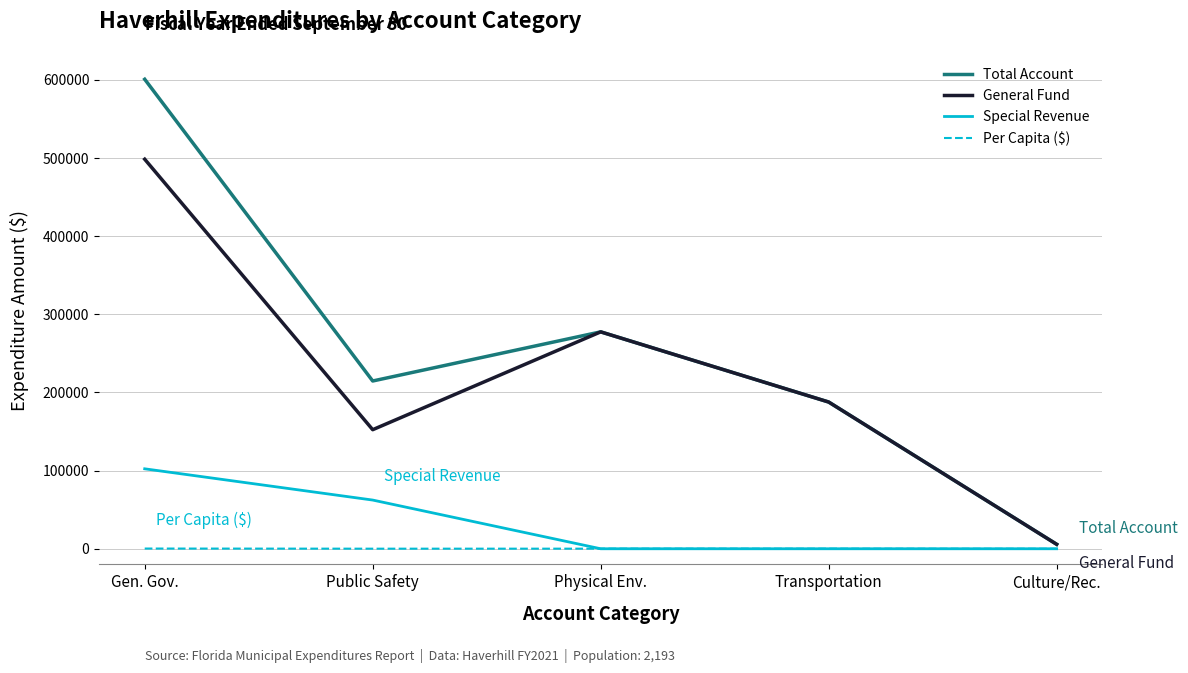

What position from the left is Public Safety?

2